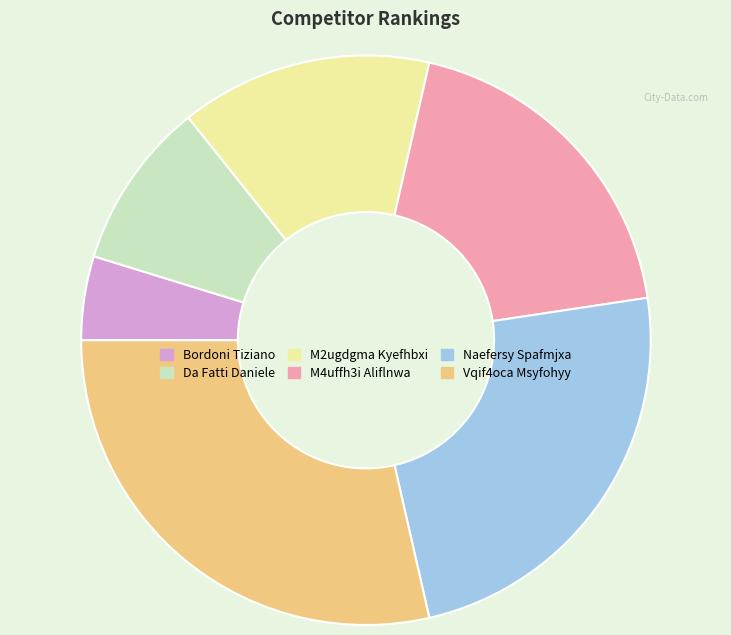

What is the largest slice in the pie chart?

Vqif4oca Msyfohyy